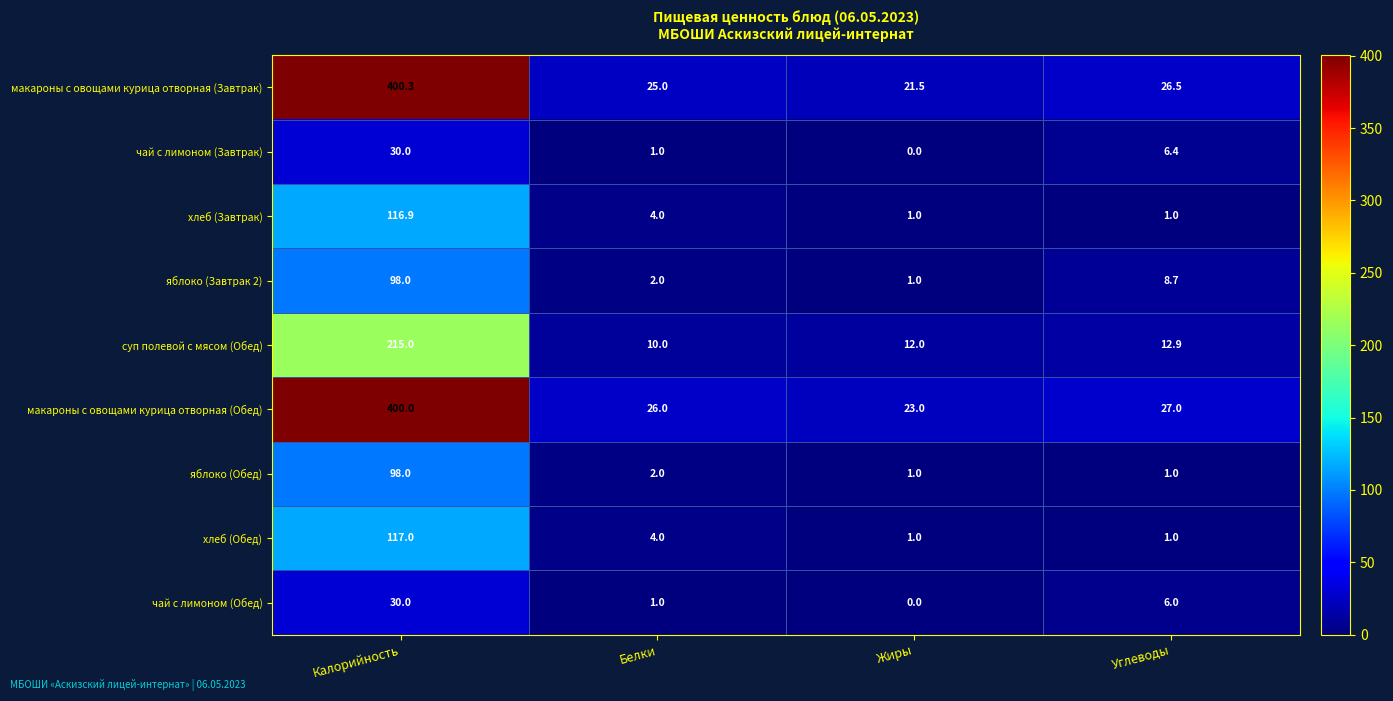

Between Калорийность and Белки, which series saw the biggest shift?

макароны с овощами курица отворная (Завтрак)